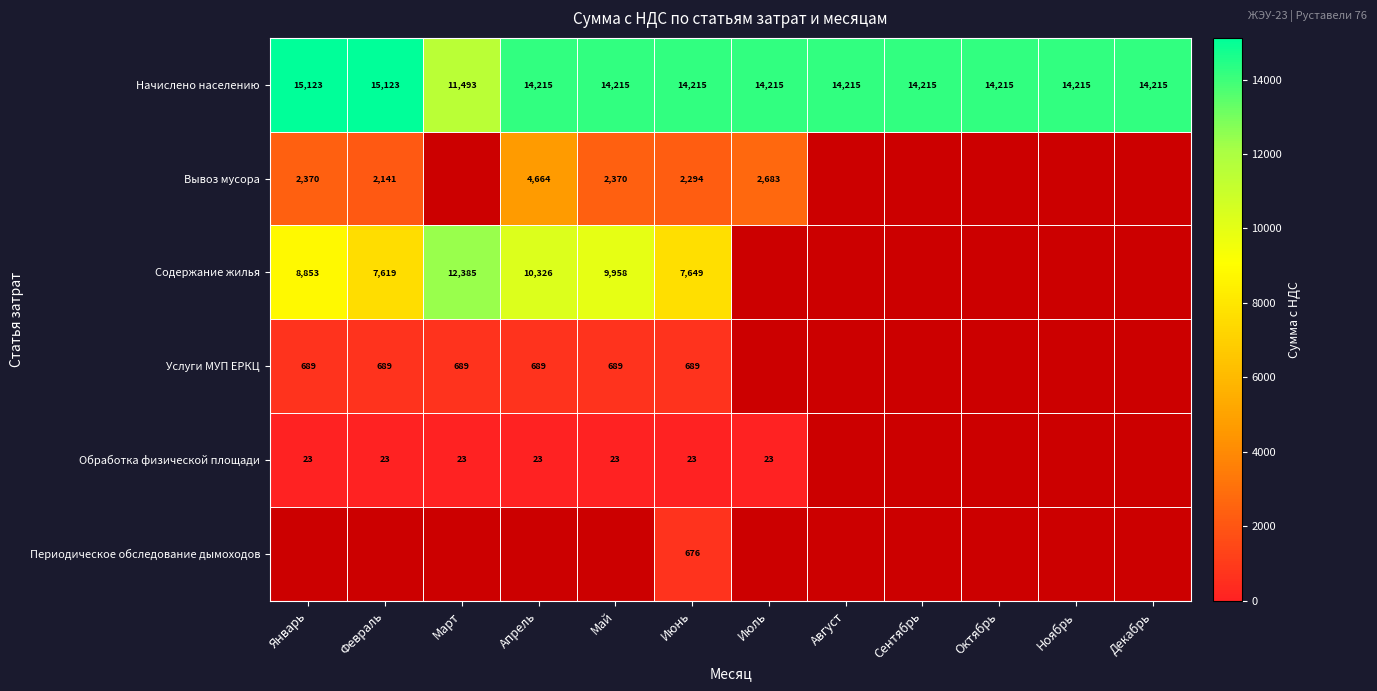

What is the minimum value shown in the chart?

23.2